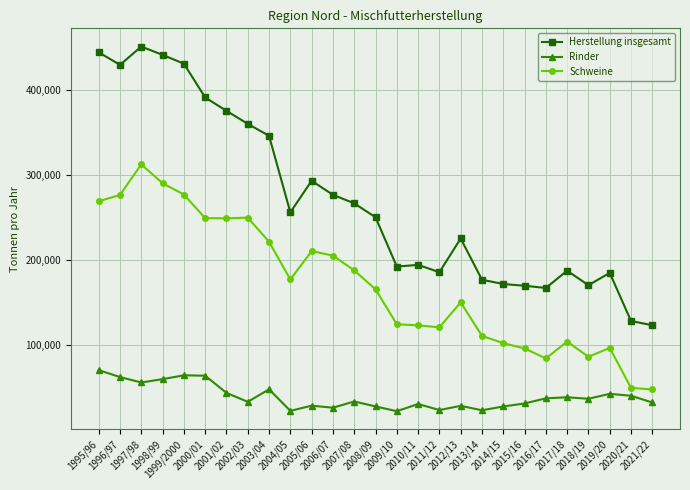

How many values in the Rinder series are below 34018?

13